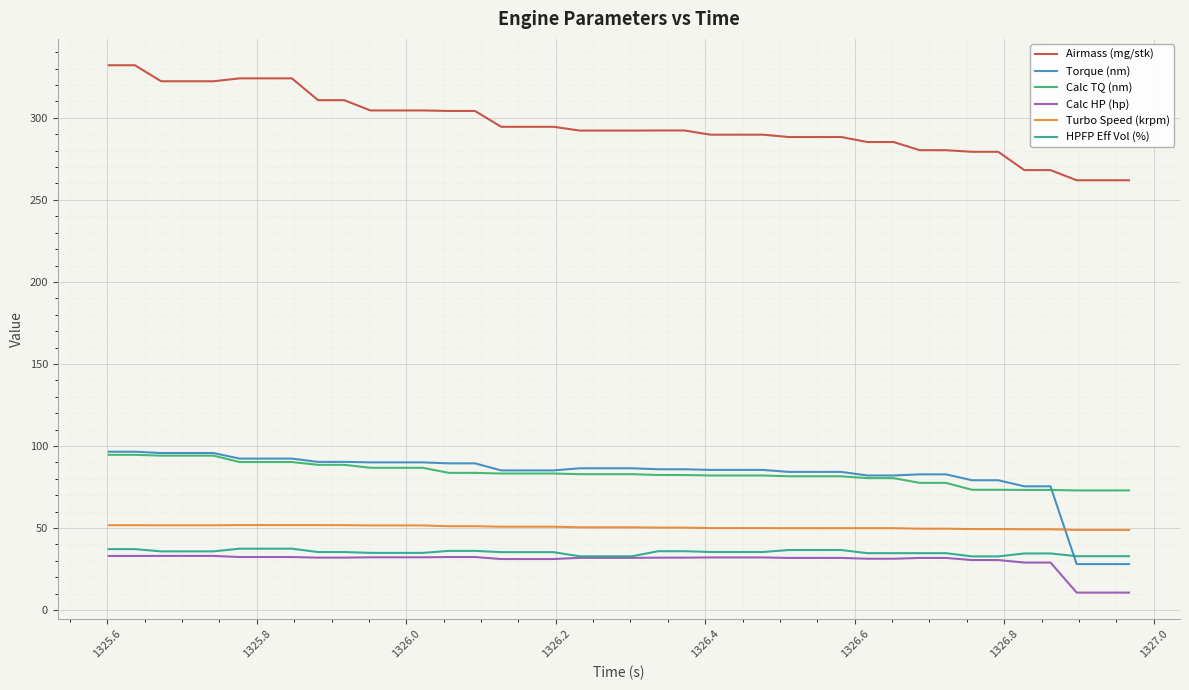

True or false: Torque (nm) and Calc HP (hp) cross at least once.

False